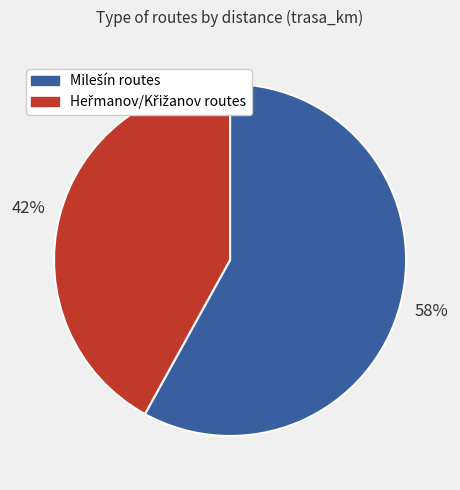

Does any single category account for the majority?

Yes